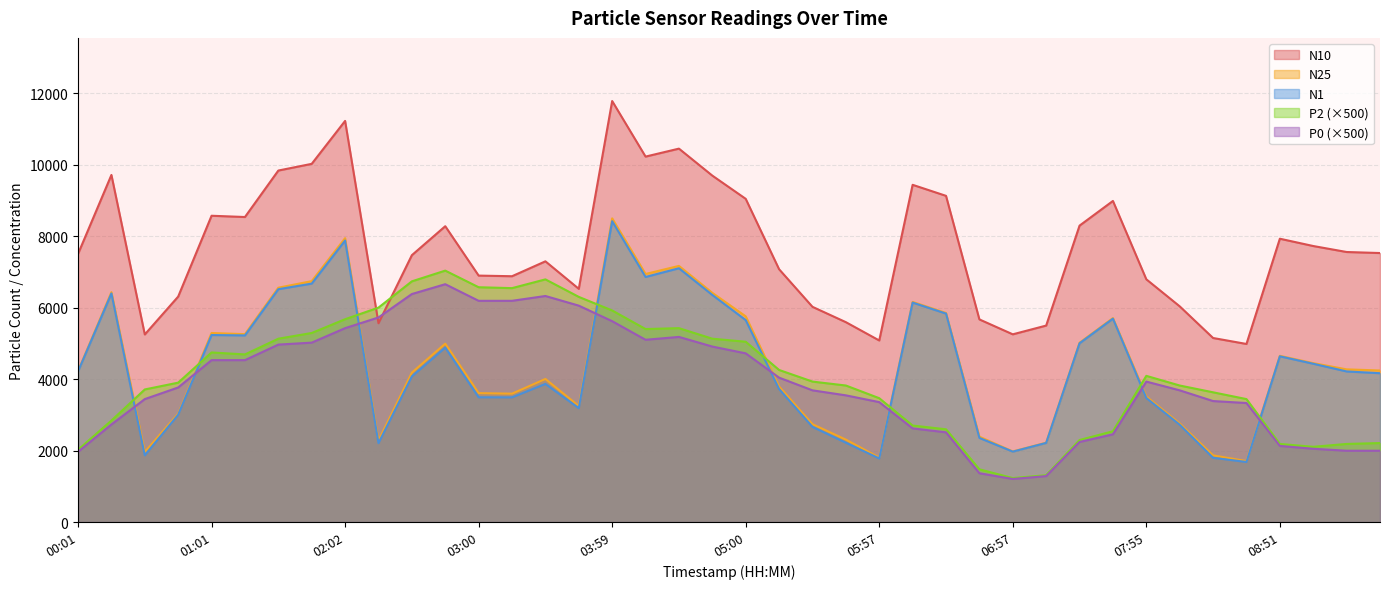

What is the maximum value for P0?

6655.0